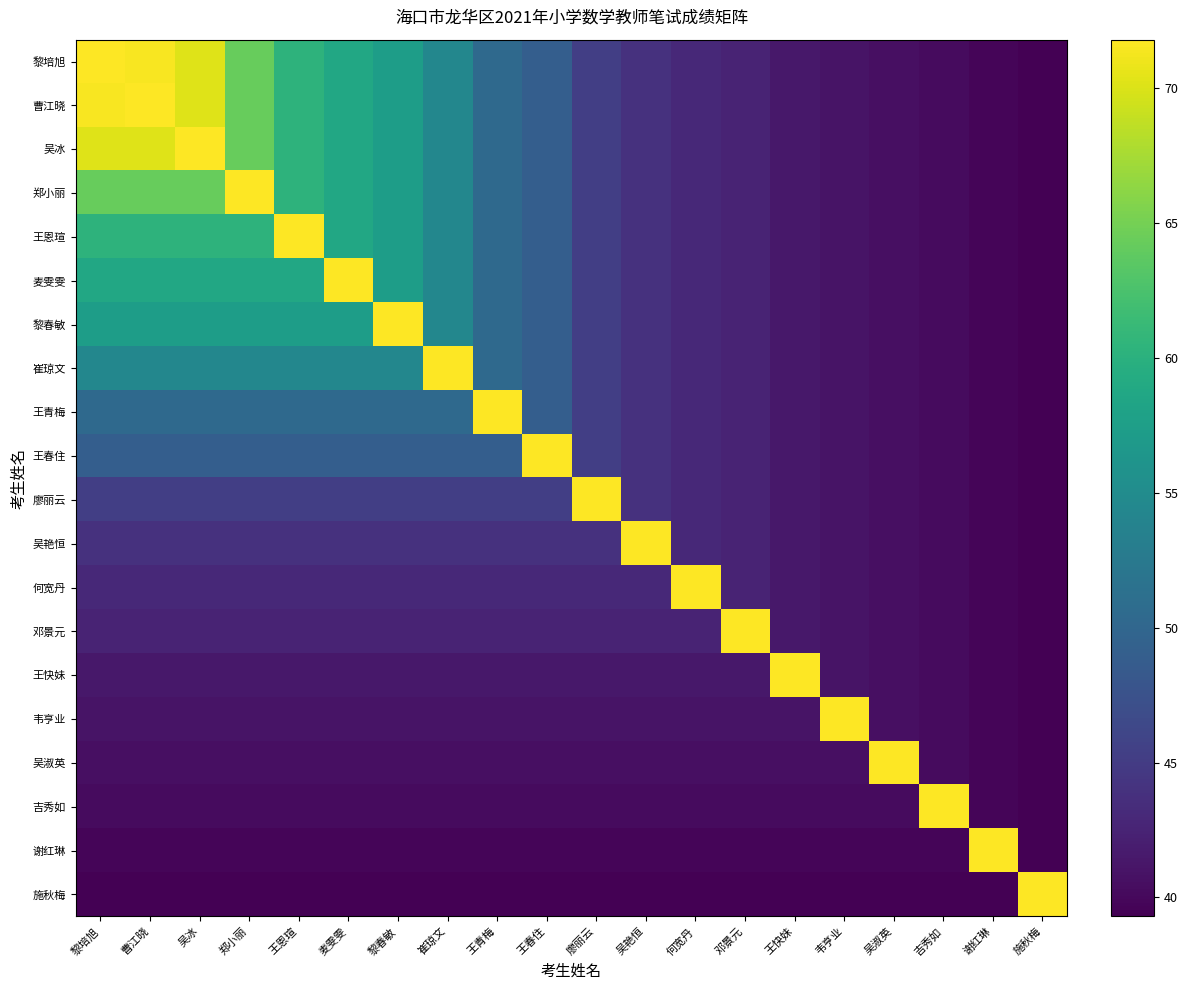

Between 王恩瑄 and 王青梅, which is larger?

王恩瑄